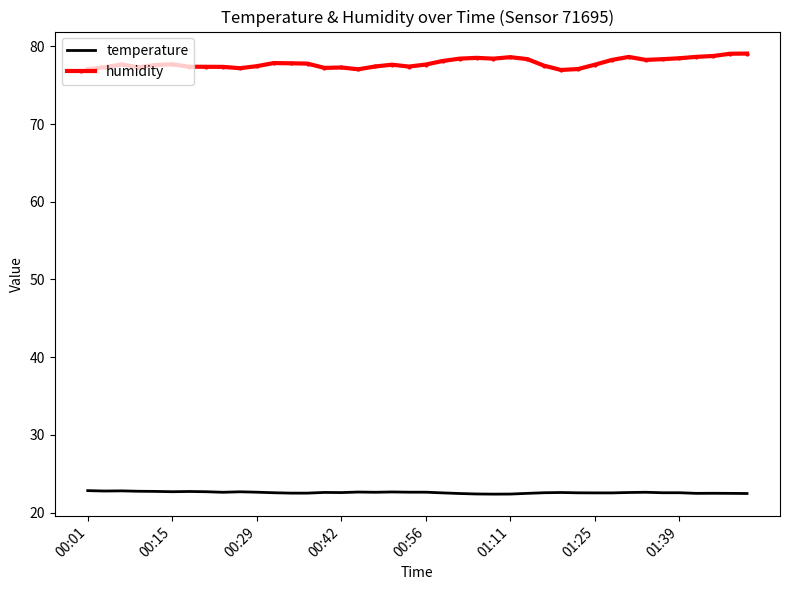

At how many categories does at least one series exceed 33?

40